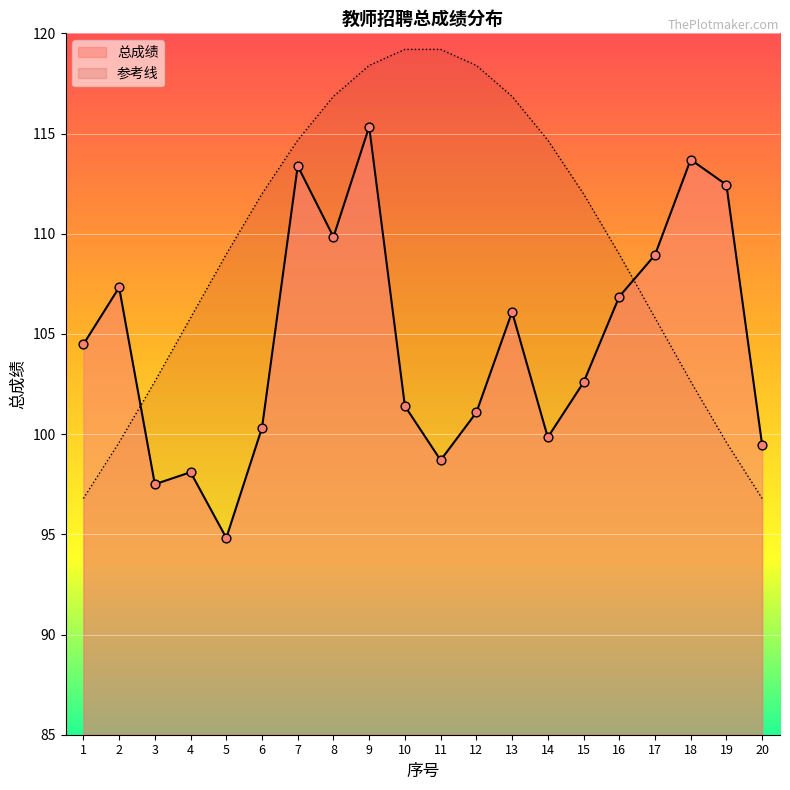

Approximately how many times larger is the value at 1 compared to 20?

1.1